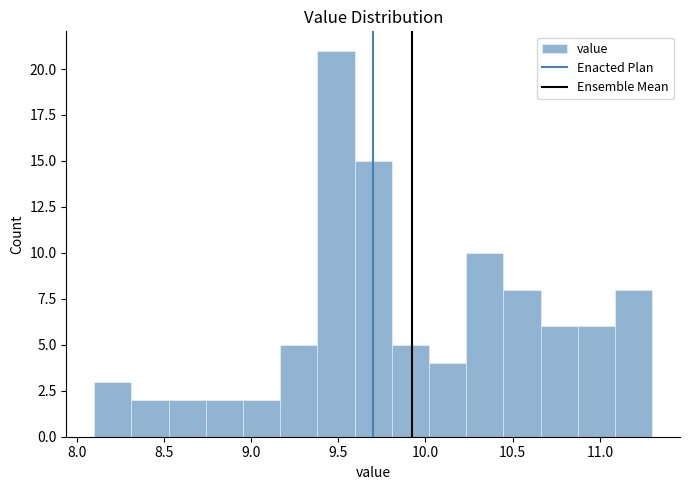

Reading left to right, list every bar in this chart as the range it spans on the x-axis followed by its height. Neither the bar edges nor the heights are printed on the chart, so give them approximately, as read against the axes.

8.10 to 8.30: 3
8.30 to 8.55: 2
8.55 to 8.75: 2
8.75 to 8.95: 2
8.95 to 9.15: 2
9.15 to 9.40: 5
9.40 to 9.60: 21
9.60 to 9.80: 15
9.80 to 10.00: 5
10.00 to 10.25: 4
10.25 to 10.45: 10
10.45 to 10.65: 8
10.65 to 10.85: 6
10.85 to 11.10: 6
11.10 to 11.30: 8